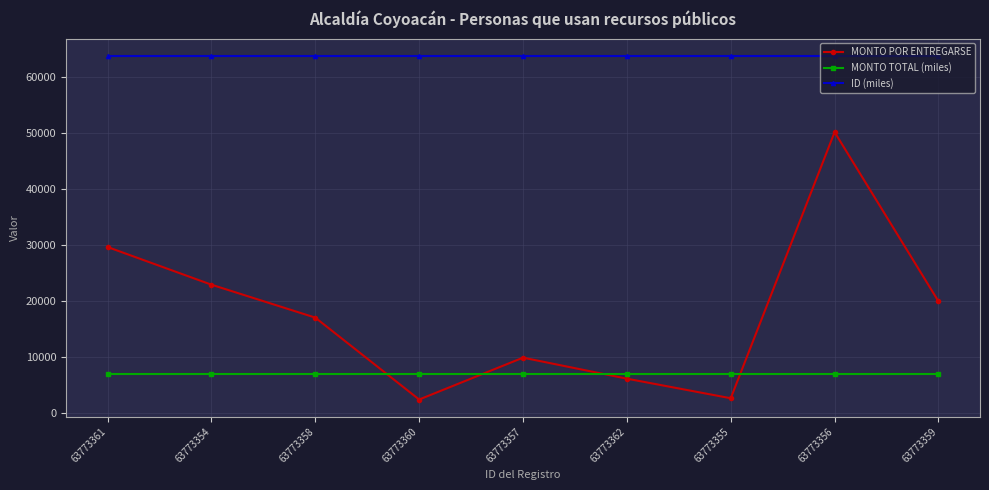

What is the label of the 8th point from the left?

63773356